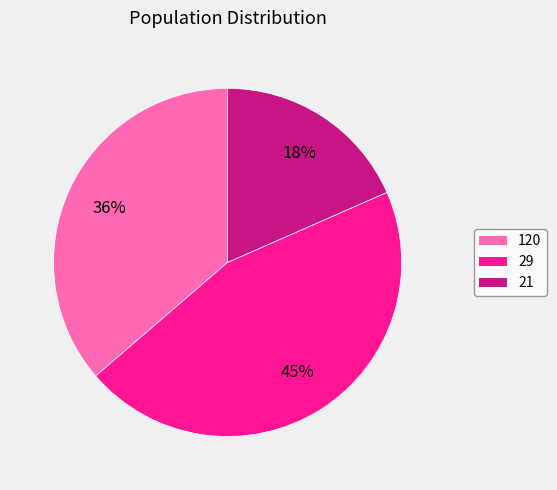

The 120 slice represents 36% of the pie. True or false?

True